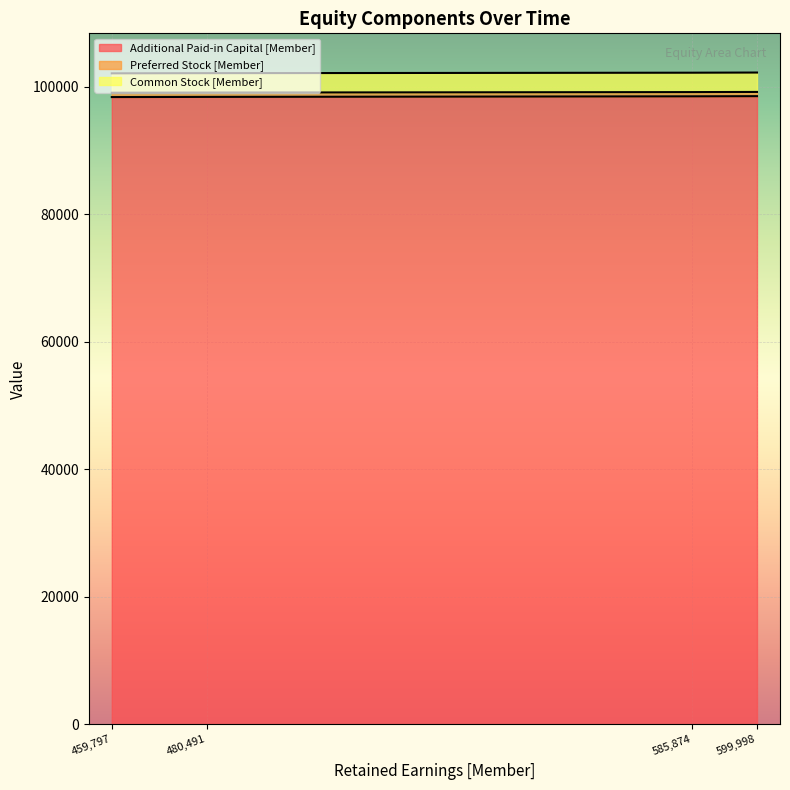

What is the maximum value for Preferred Stock [Member]?

681